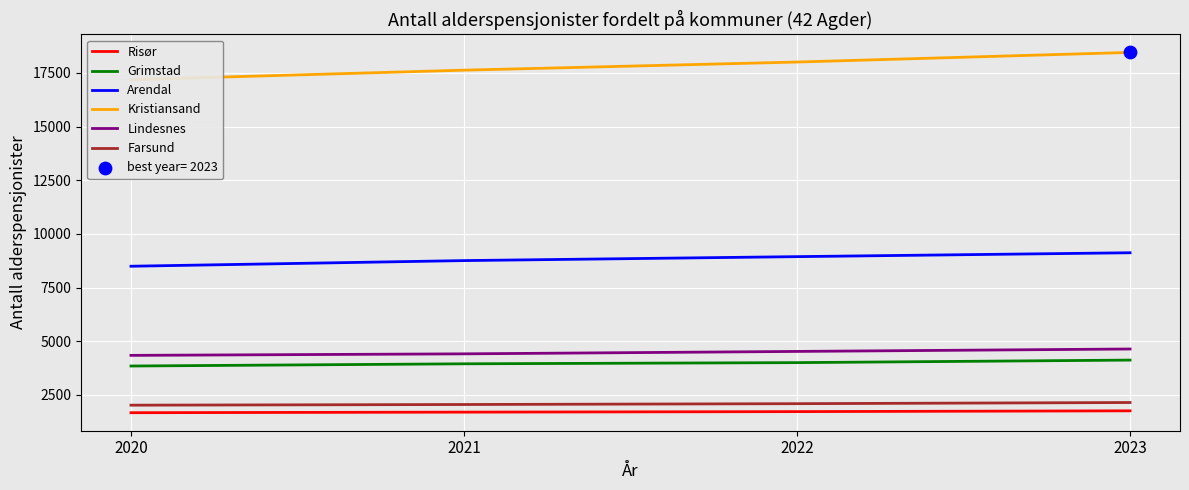

Which series contains the highest Y value?

Kristiansand